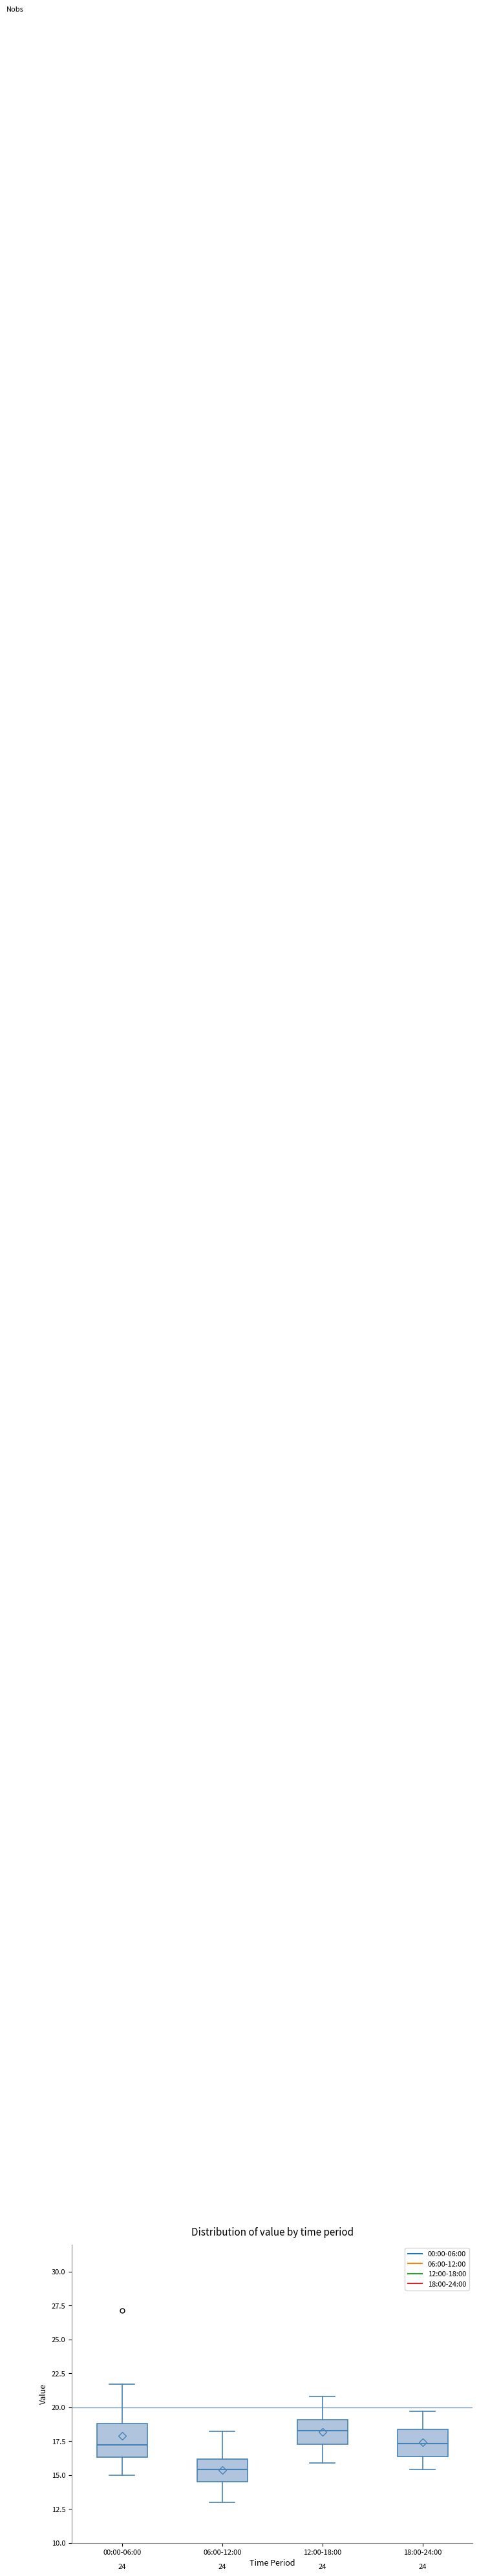

Reading left to right, read every box against the y-axis: the position of its median line, the range the box covers, and the ends of its whiskers. The values are not printed on the chart, so give them approximately, as read against the axis.

00:00-06:00: median 17.0, box 16.5 to 19.0, whiskers 15.0 to 21.5
06:00-12:00: median 15.5, box 14.5 to 16.0, whiskers 13.0 to 18.0
12:00-18:00: median 18.5, box 17.5 to 19.0, whiskers 16.0 to 21.0
18:00-24:00: median 17.5, box 16.5 to 18.5, whiskers 15.5 to 19.5